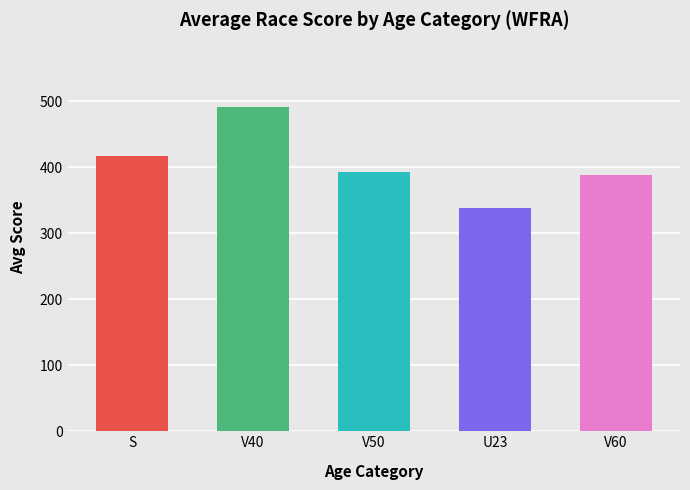

True or false: the data shows 388.9 at V60.

True